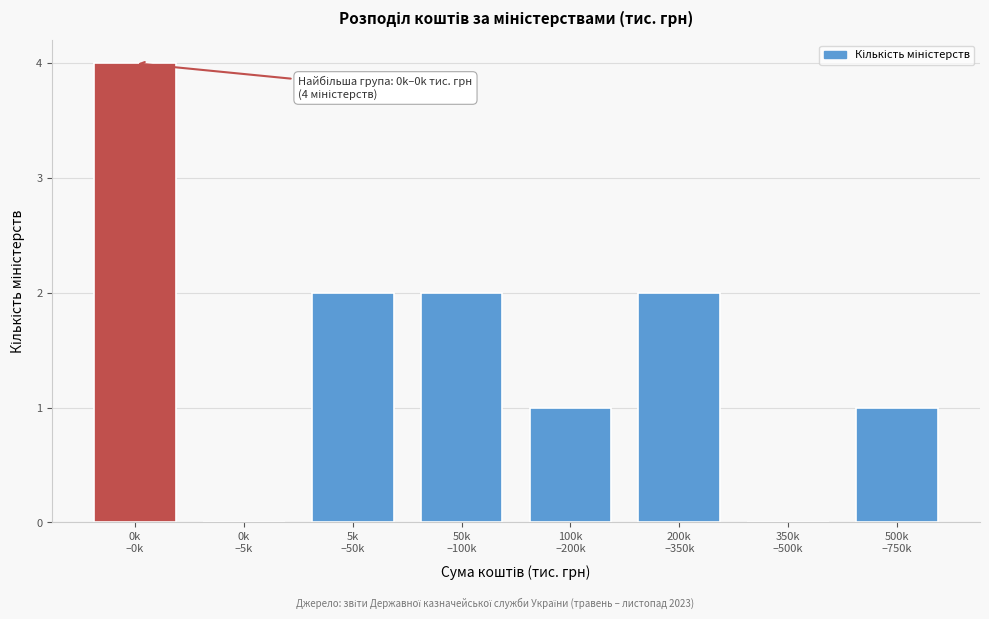

What is the maximum value shown in the chart?

4